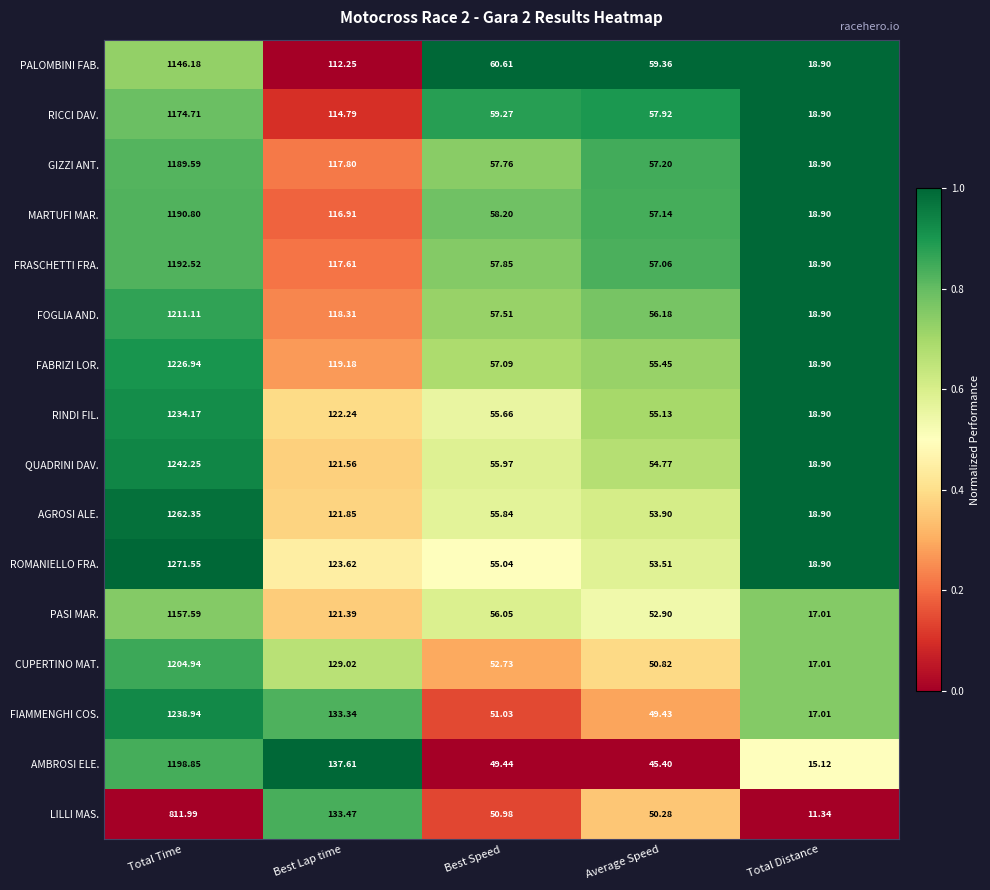

At Best Lap time, list the series in order from largest to smallest.

AMBROSI ELE., LILLI MAS., FIAMMENGHI COS., CUPERTINO MAT., ROMANIELLO FRA., RINDI FIL., AGROSI ALE., QUADRINI DAV., PASI MAR., FABRIZI LOR., FOGLIA AND., GIZZI ANT., FRASCHETTI FRA., MARTUFI MAR., RICCI DAV., PALOMBINI FAB.